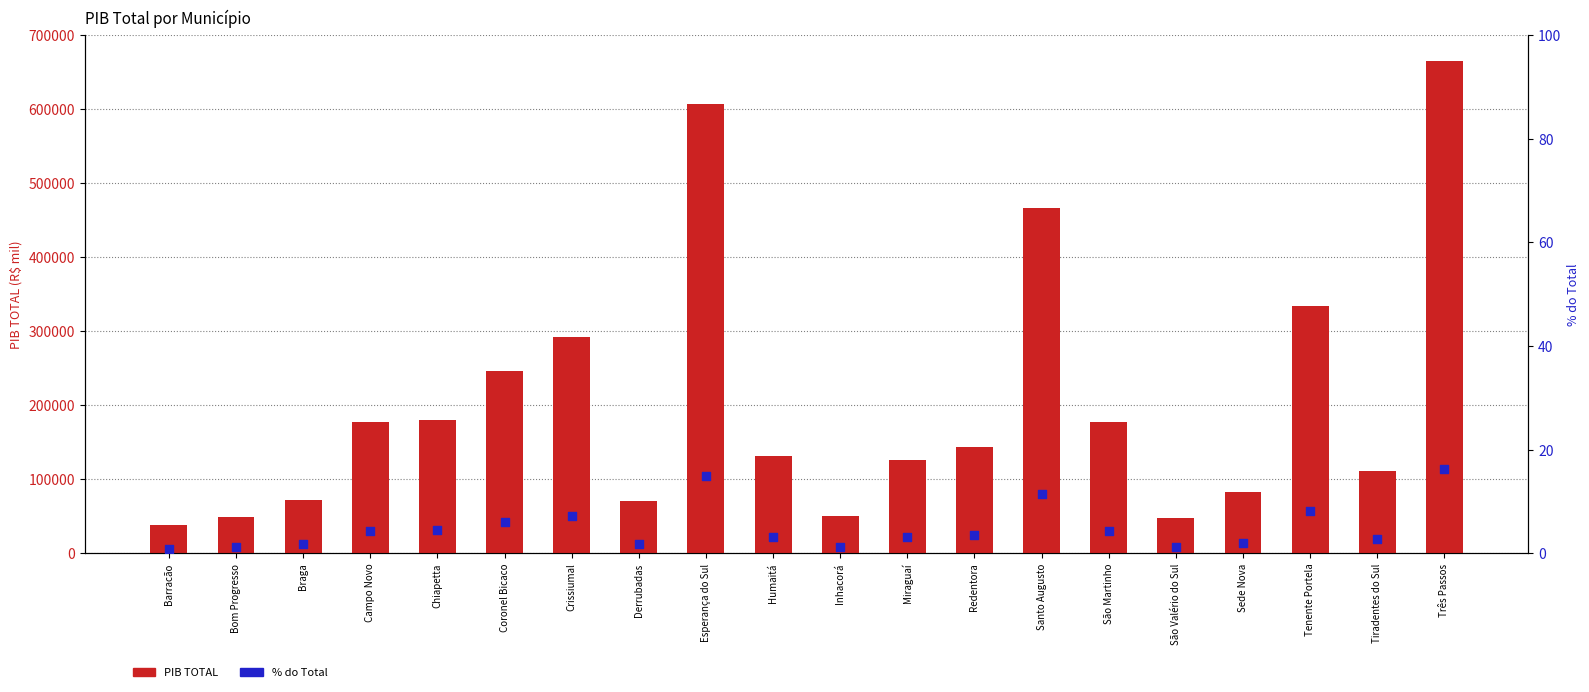

Is the value of PIB TOTAL at Esperança do Sul greater than the value of % do Total at Braga?

Yes